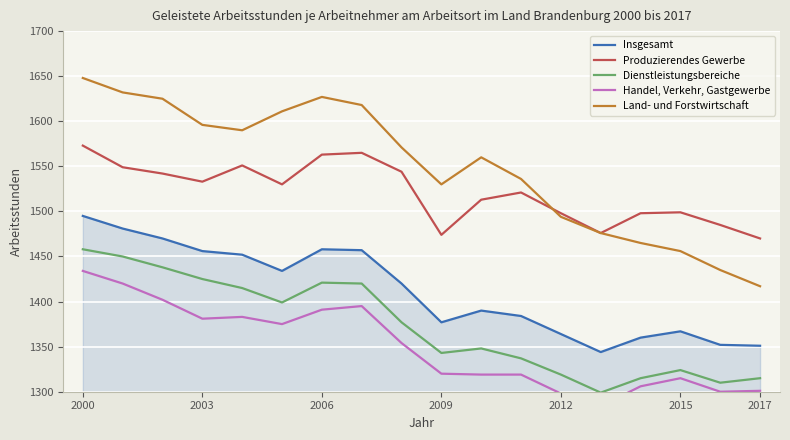

Which category has the highest value across all series?

2000